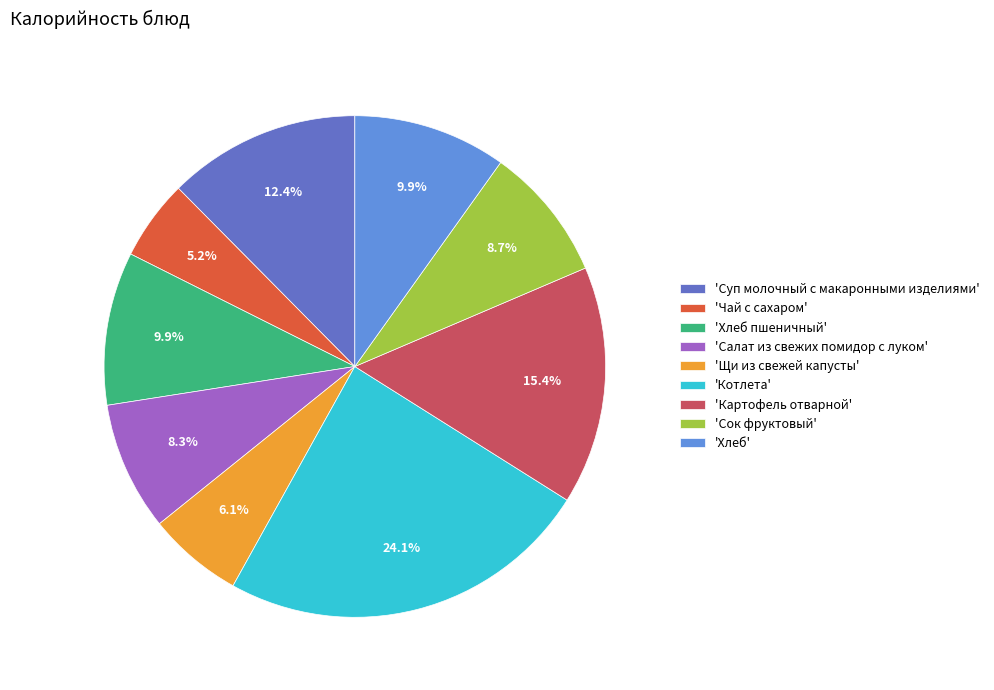

Is 'Хлеб пшеничный' the majority of the pie?

No